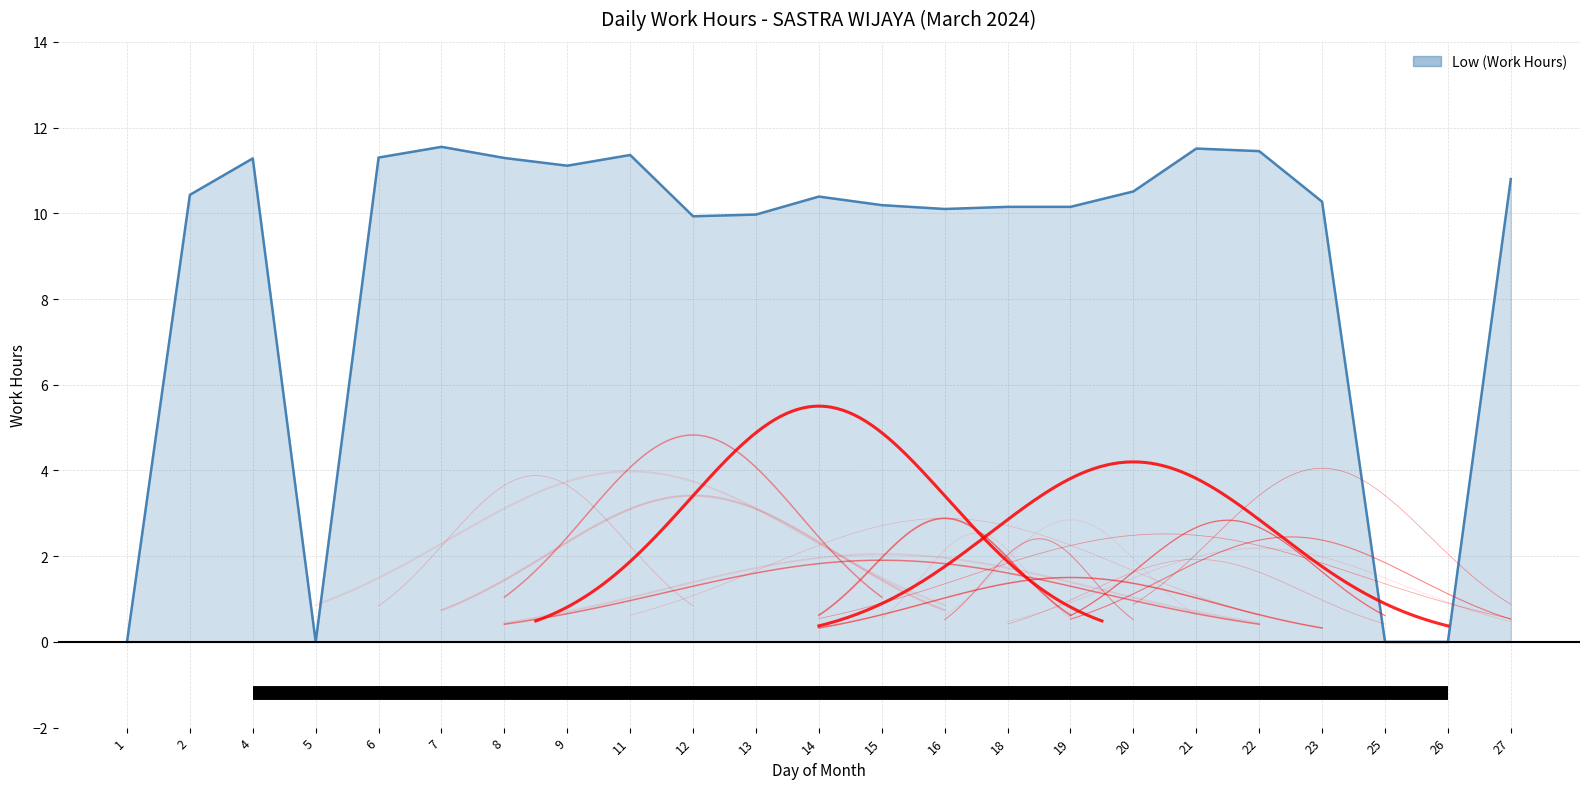

What is the difference between the second highest and second lowest values?

11.5